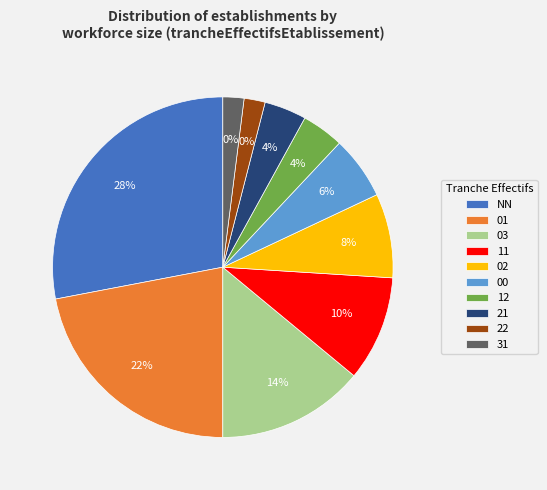

Is 02 the majority of the pie?

No